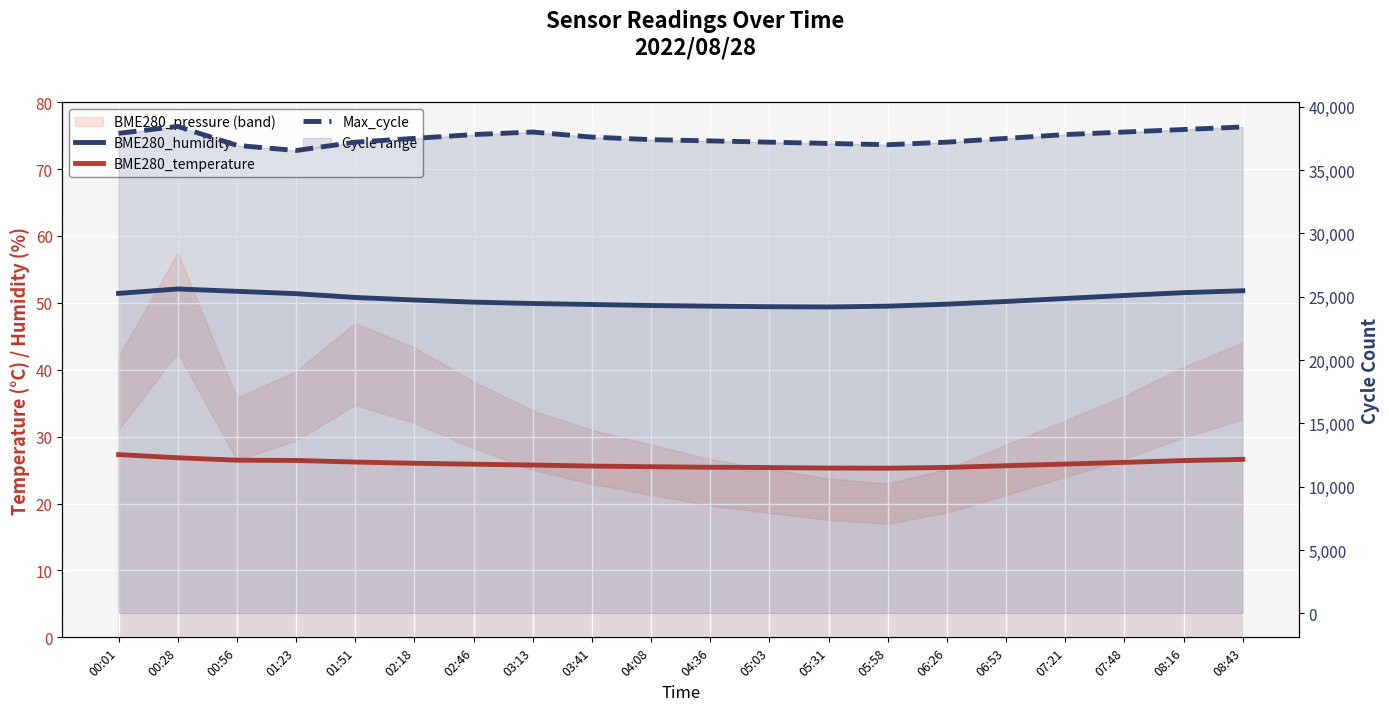

Read the BME280_temperature value at 03:41.

25.6